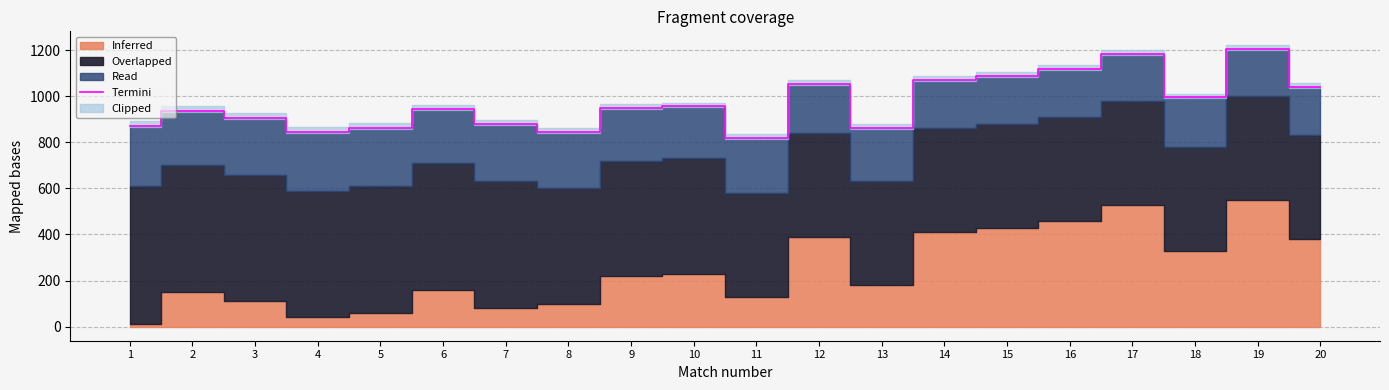

What is the sum of all values?

19440.6